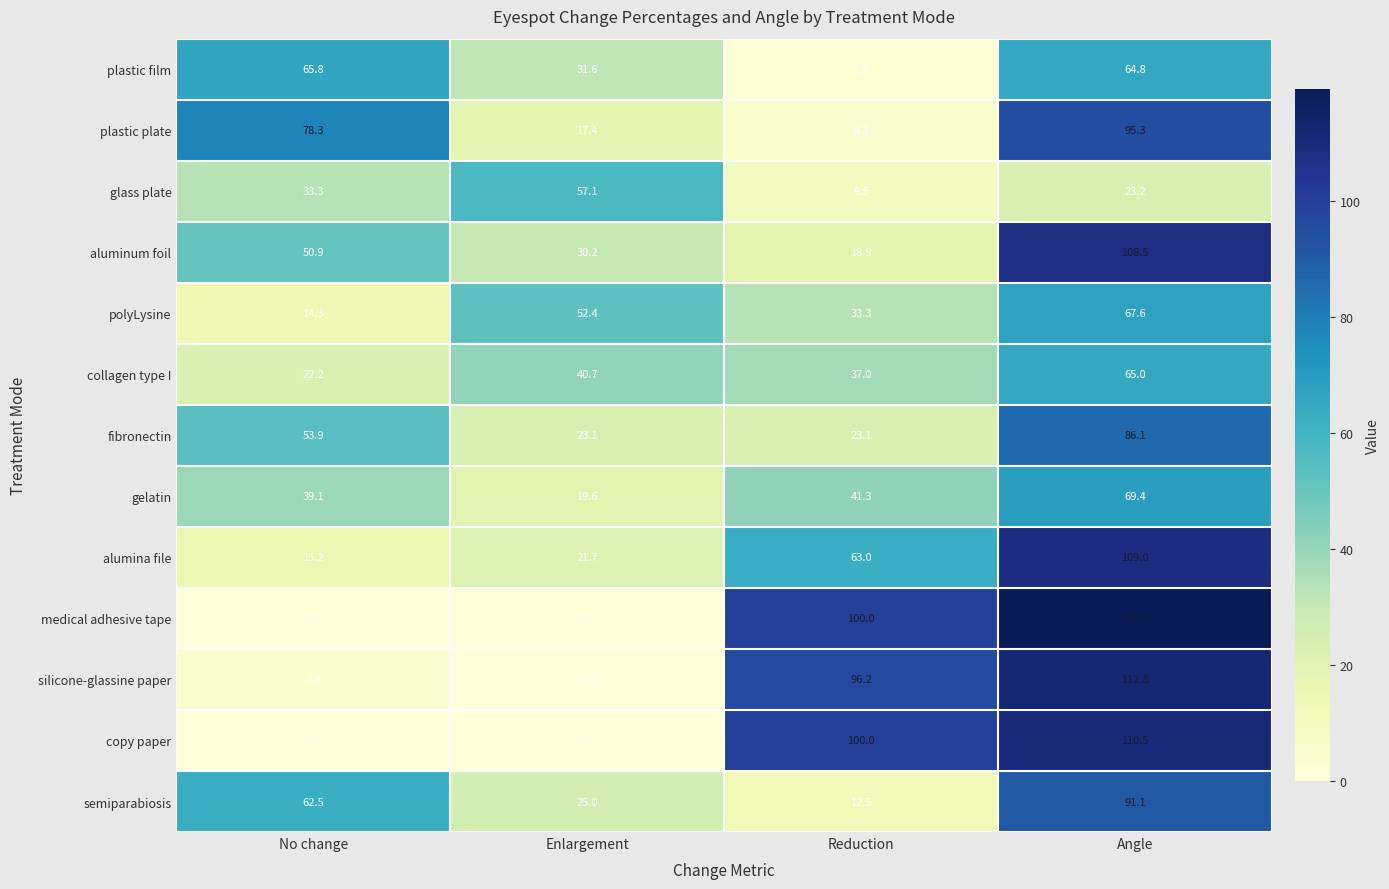

At how many categories does at least one series exceed 80?

2